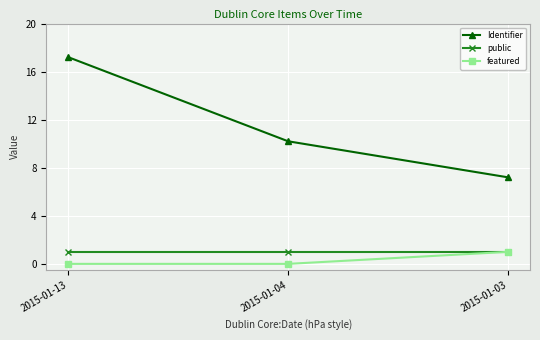

Which series has the largest range (max minus min)?

Identifier